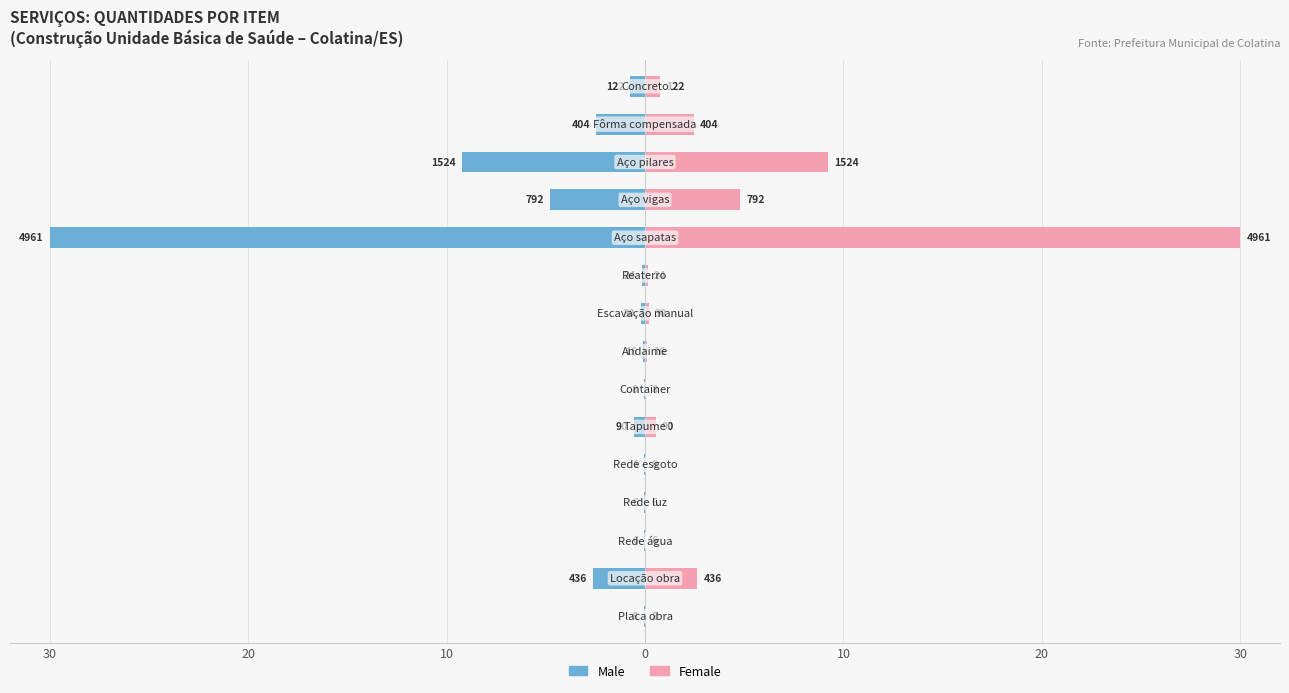

What is the smallest value displayed?

-30.0